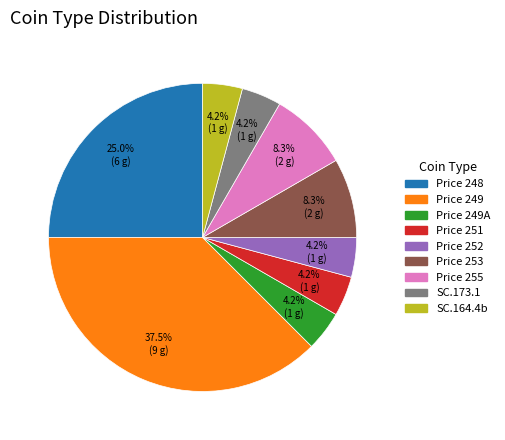

The Price 249 slice represents 26% of the pie. True or false?

False